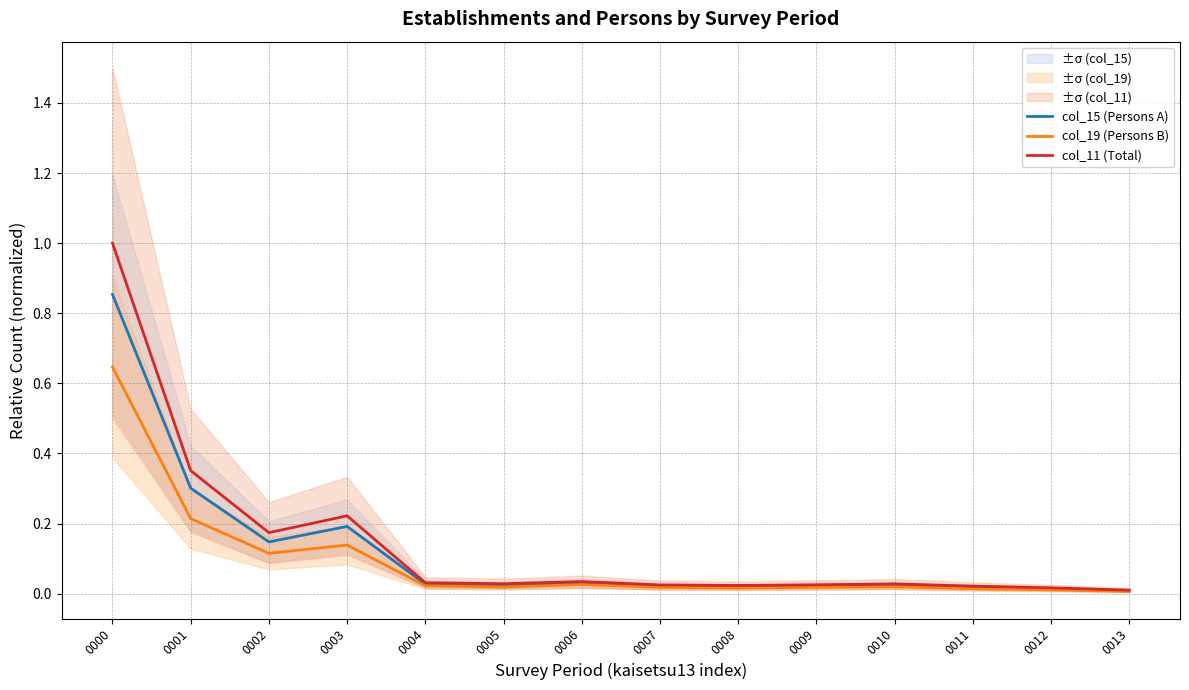

Is the value of col_11 (Total) at 0012 greater than the value of col_19 (Persons B) at 0005?

No